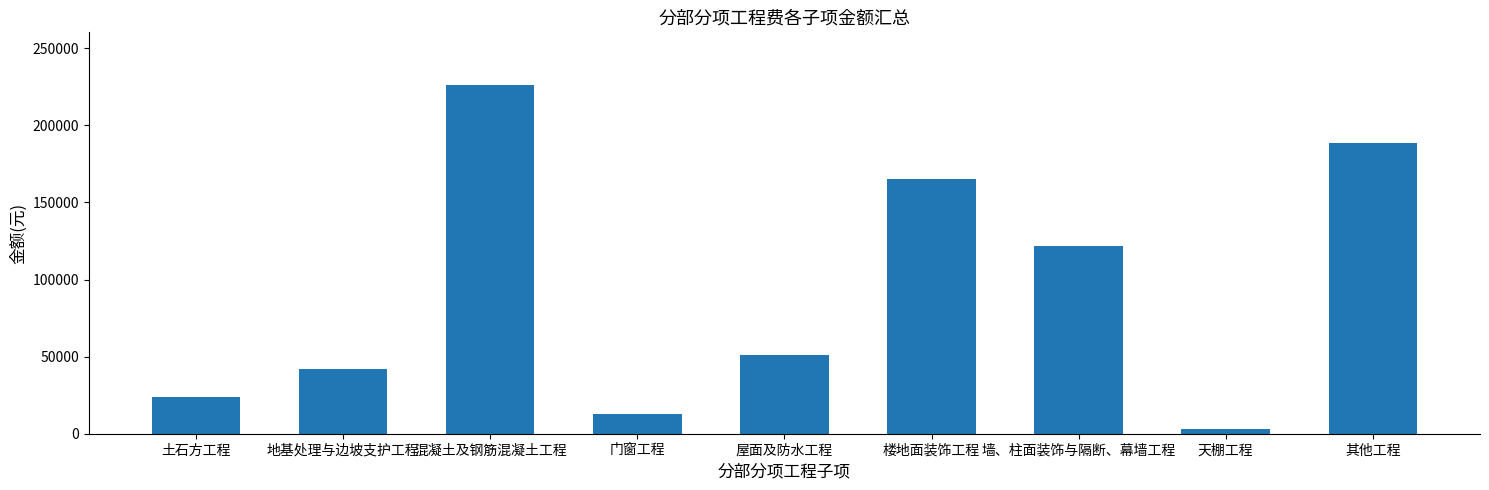

What is the sum of all values?

834978.3